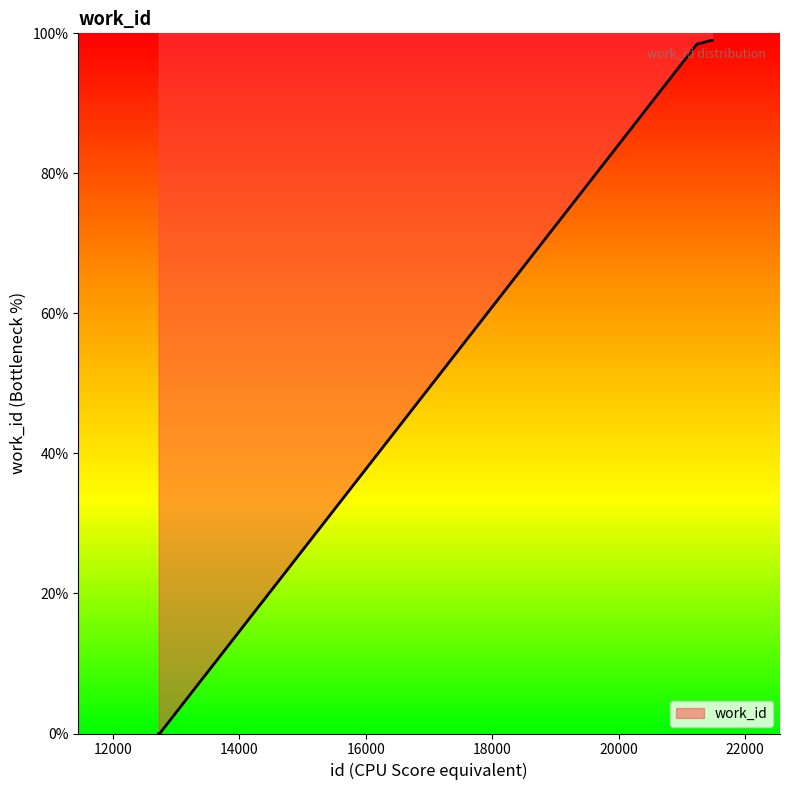

What is the greatest value displayed?

99.0